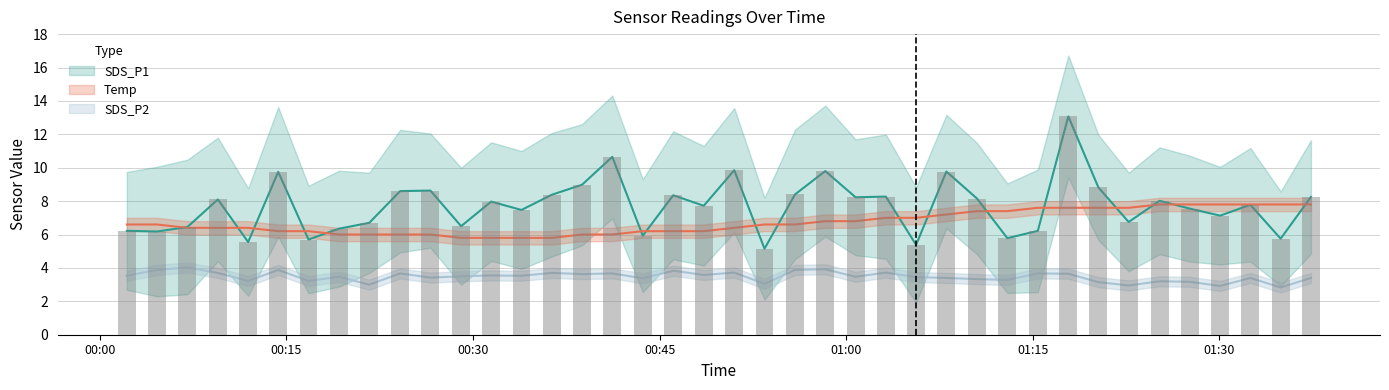

Are the bars grouped side by side (vs. stacked)?

Yes